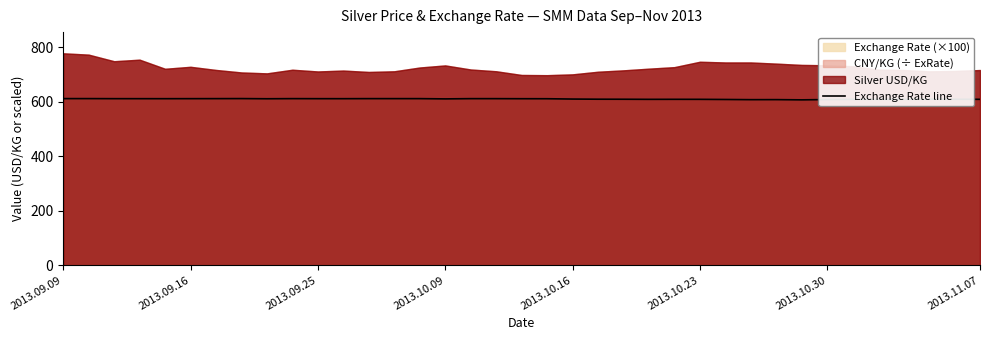

What is the value of the 13th point from the left?

612.0